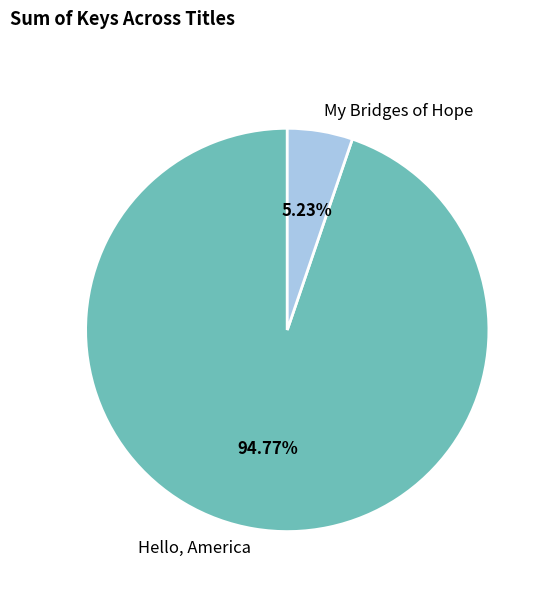

To the nearest percent, what percentage of the pie is Hello, America?

95%